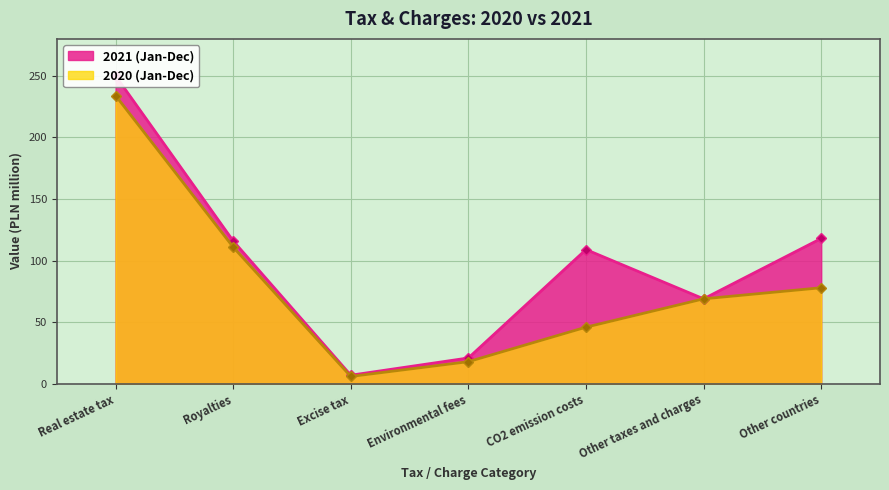

What position from the right is Excise tax?

5